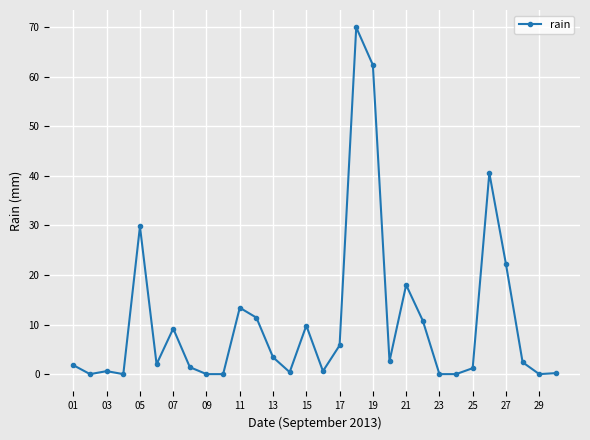

What is the maximum value shown in the chart?

70.0